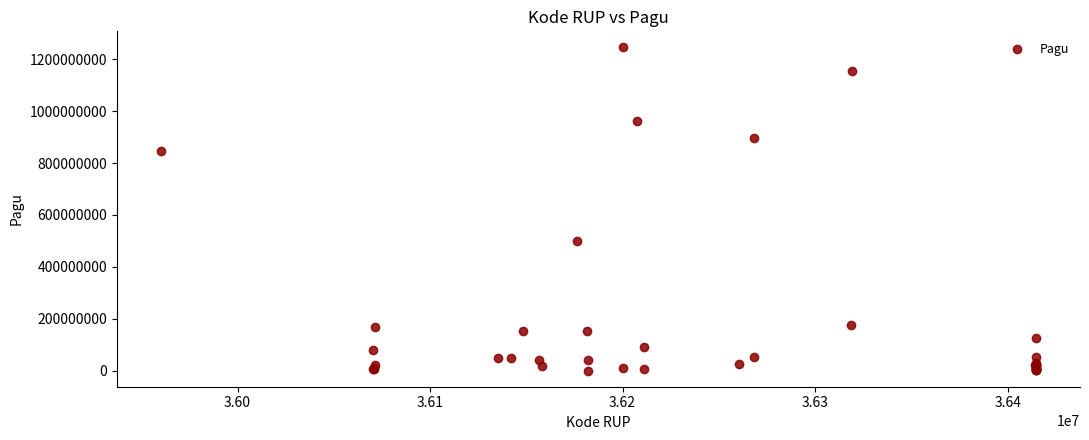

What Y value in the scatter plot is closest to 622840000?

499932000